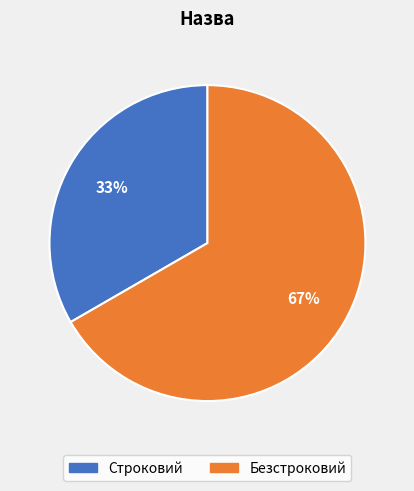

To the nearest percent, what portion does Строковий represent?

33%